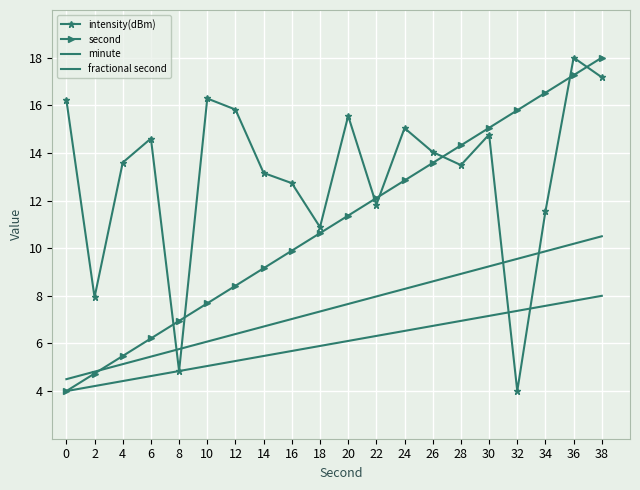

How many intersections are there between intensity(dBm) and minute?

4